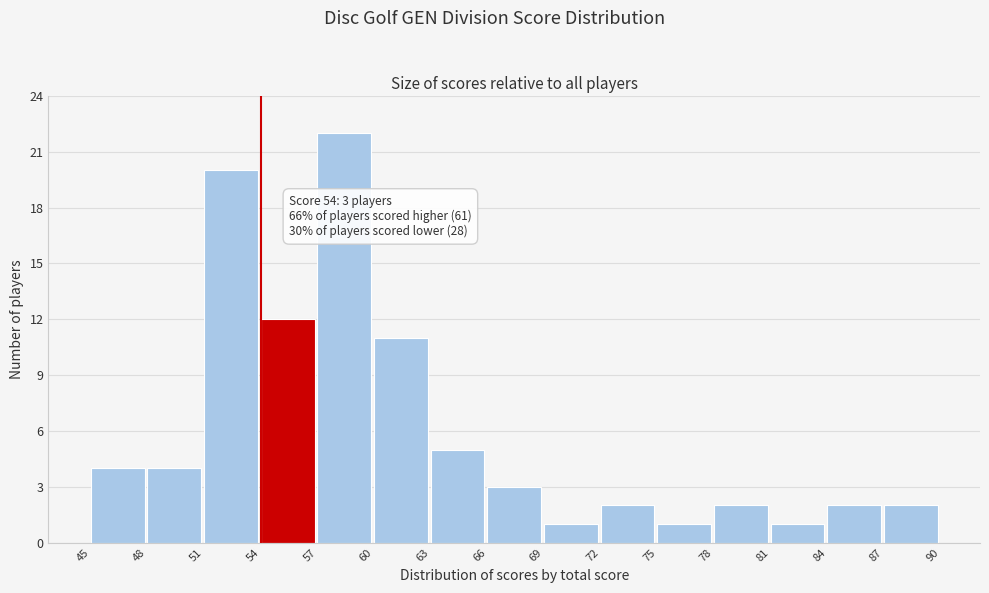

Over which range of the x-axis is the bar tallest?

57 to 60